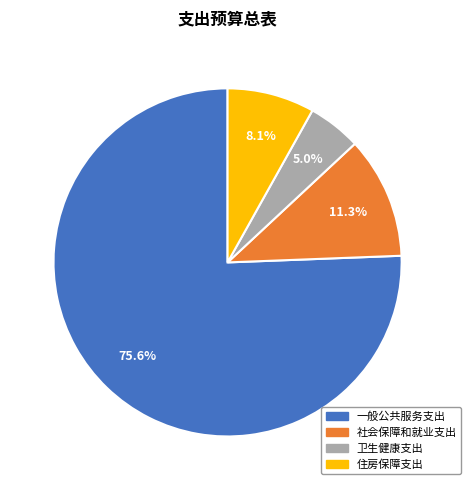

How much of the chart is everything except 社会保障和就业支出?

88.7%